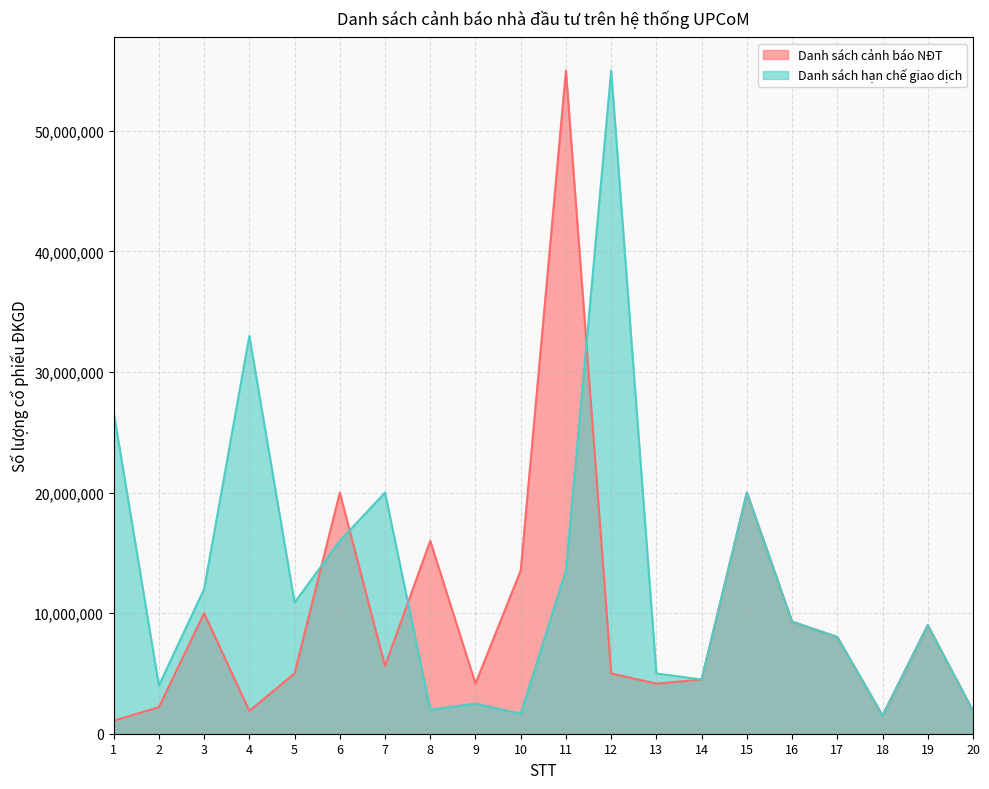

Between which two adjacent categories do Danh sách hạn chế giao dịch and Danh sách cảnh báo NĐT first intersect?

5 and 6